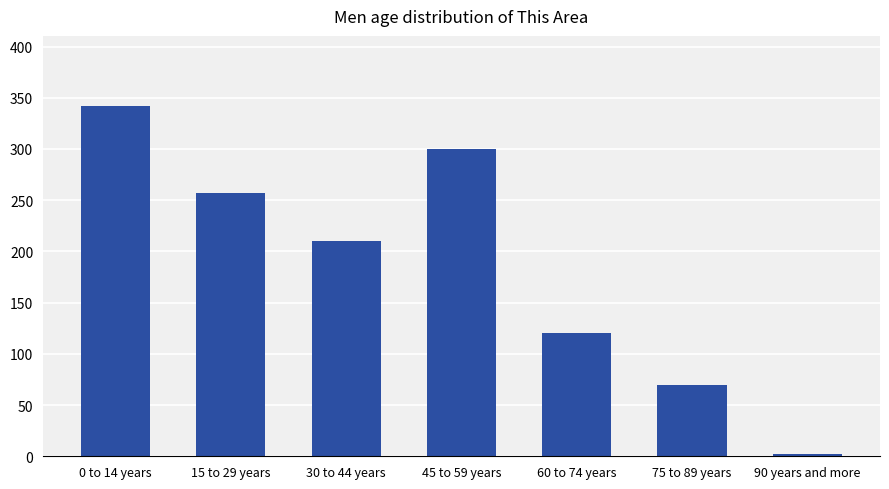

How many values are below 210?

3